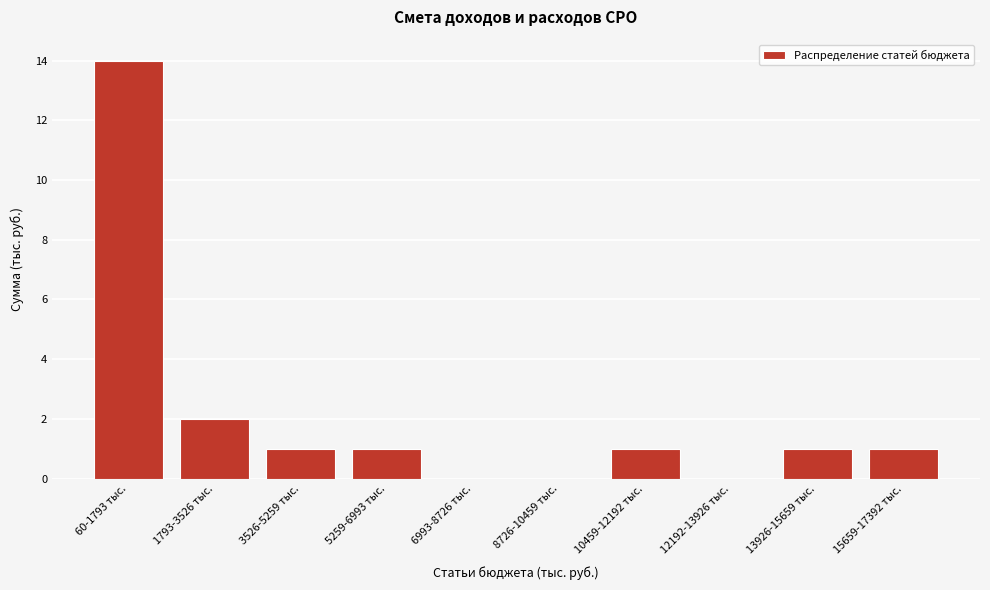

Reading left to right, what are all the values shown in this chart?

60-1793 тыс.=14	1793-3526 тыс.=2	3526-5259 тыс.=1	5259-6993 тыс.=1	6993-8726 тыс.=0	8726-10459 тыс.=0	10459-12192 тыс.=1	12192-13926 тыс.=0	13926-15659 тыс.=1	15659-17392 тыс.=1